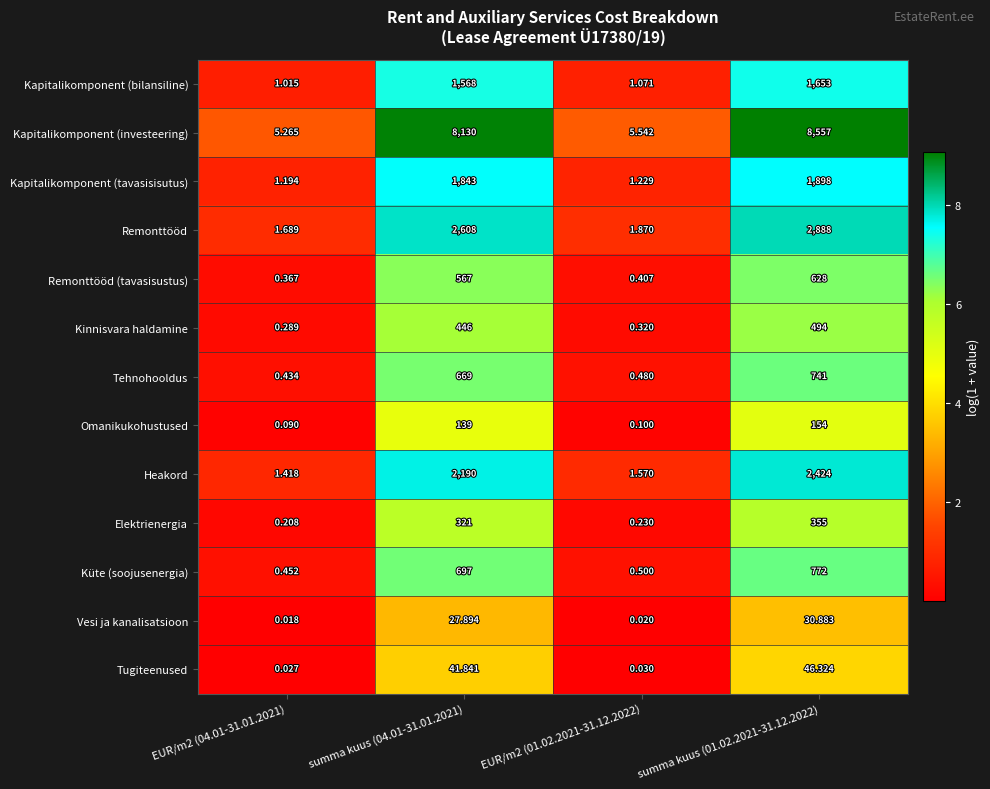

Between summa kuus (04.01-31.01.2021) and summa kuus (01.02.2021-31.12.2022), which series saw the biggest shift?

Kapitalikomponent (investeering)